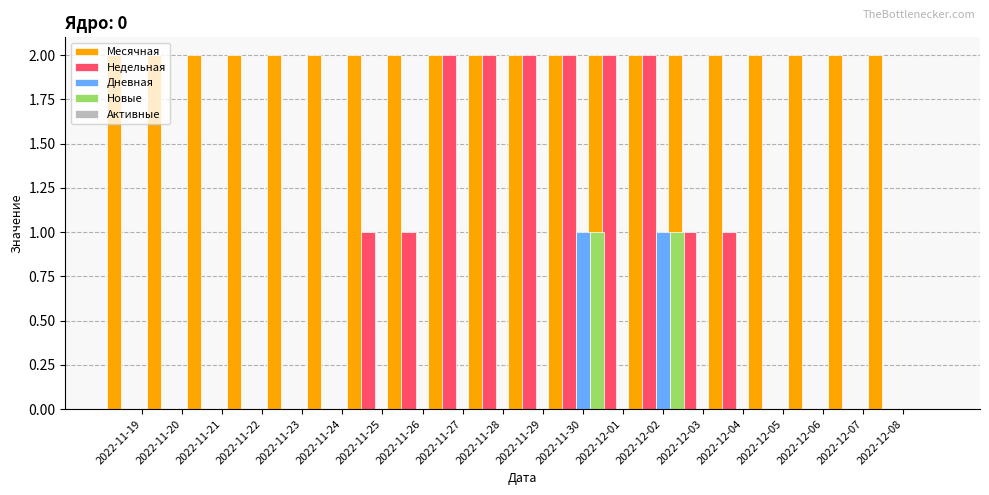

Which category has the lowest value in the Недельная series?

2022-11-19